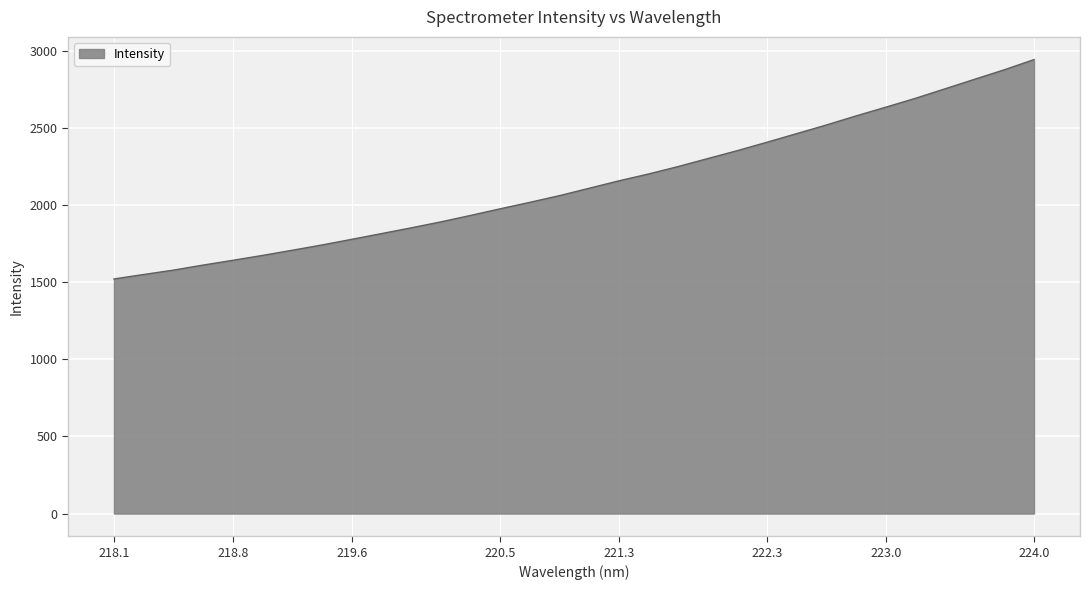

What is the greatest value displayed?

2944.1